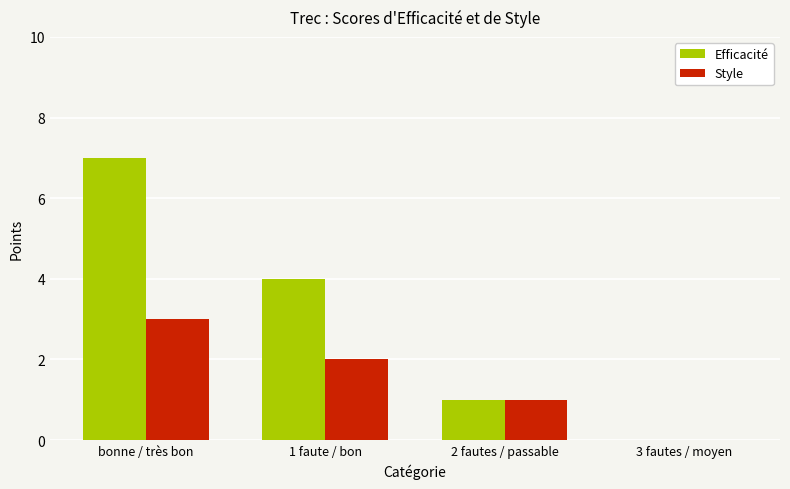

Reading right to left, what are all the values shown in this chart?

Efficacité: 0	1	4	7
Style: 0	1	2	3